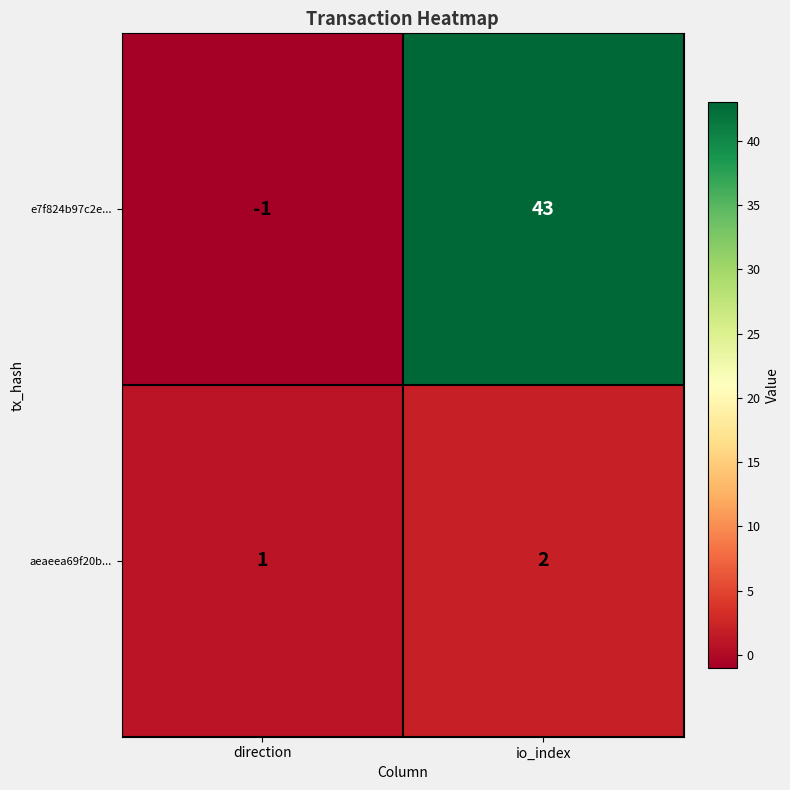

Reading left to right, extract all data points from this chart.

e7f824b97c2e...: -1	43
aeaeea69f20b...: 1	2